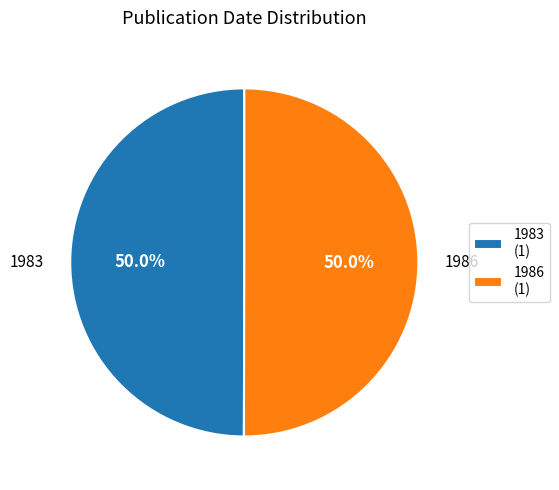

What percentage is the 1986 slice, to the nearest percent?

50%